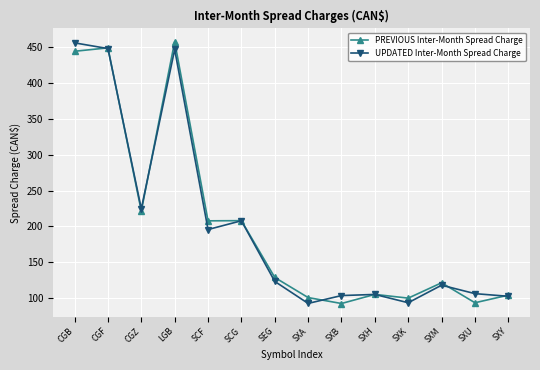

Reading left to right, extract all data points from this chart.

PREVIOUS Inter-Month Spread Charge: CGB=444.4	CGF=449.2	CGZ=221.2	LGB=458.0	SCF=207.6	SCG=207.9	SEG=128.6	SXA=100.5	SXB=92.2	SXH=104.9	SXK=99.7	SXM=121.2	SXU=93.3	SXY=103.9
UPDATED Inter-Month Spread Charge: CGB=456.2	CGF=448.2	CGZ=224.4	LGB=446.9	SCF=195.5	SCG=207.8	SEG=123.1	SXA=92.3	SXB=103.3	SXH=104.9	SXK=93.3	SXM=117.8	SXU=106.0	SXY=102.3